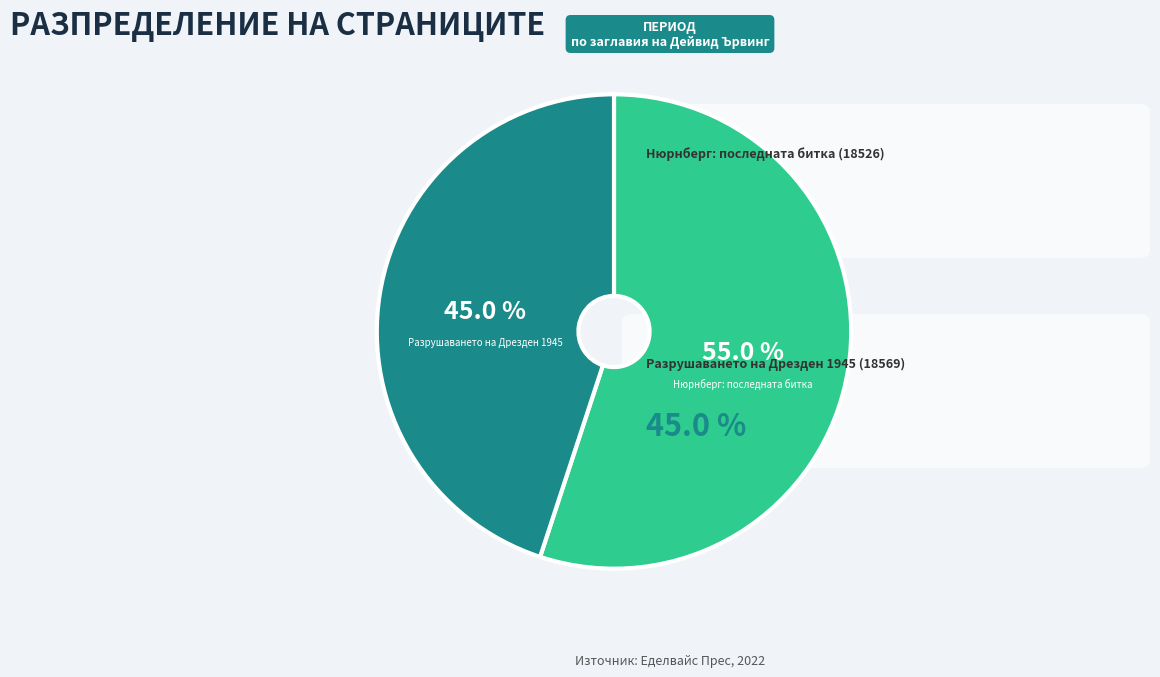

How many segments does this pie chart have?

2